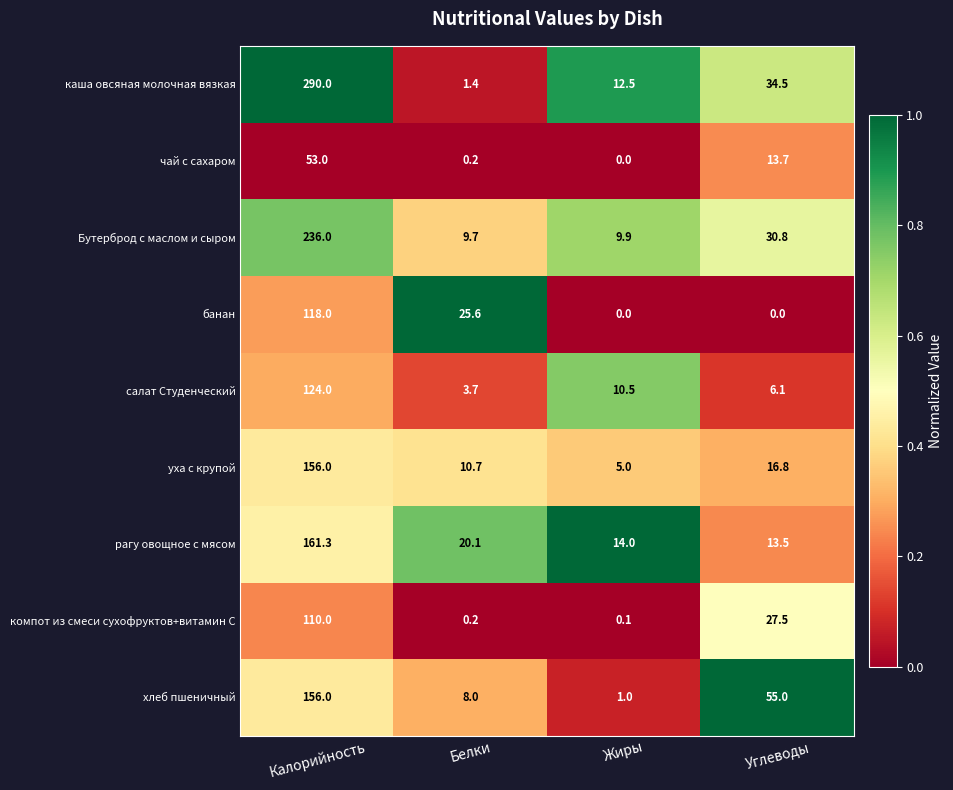

Is it true that рагу овощное с мясом equals 22.3 at Жиры?

False